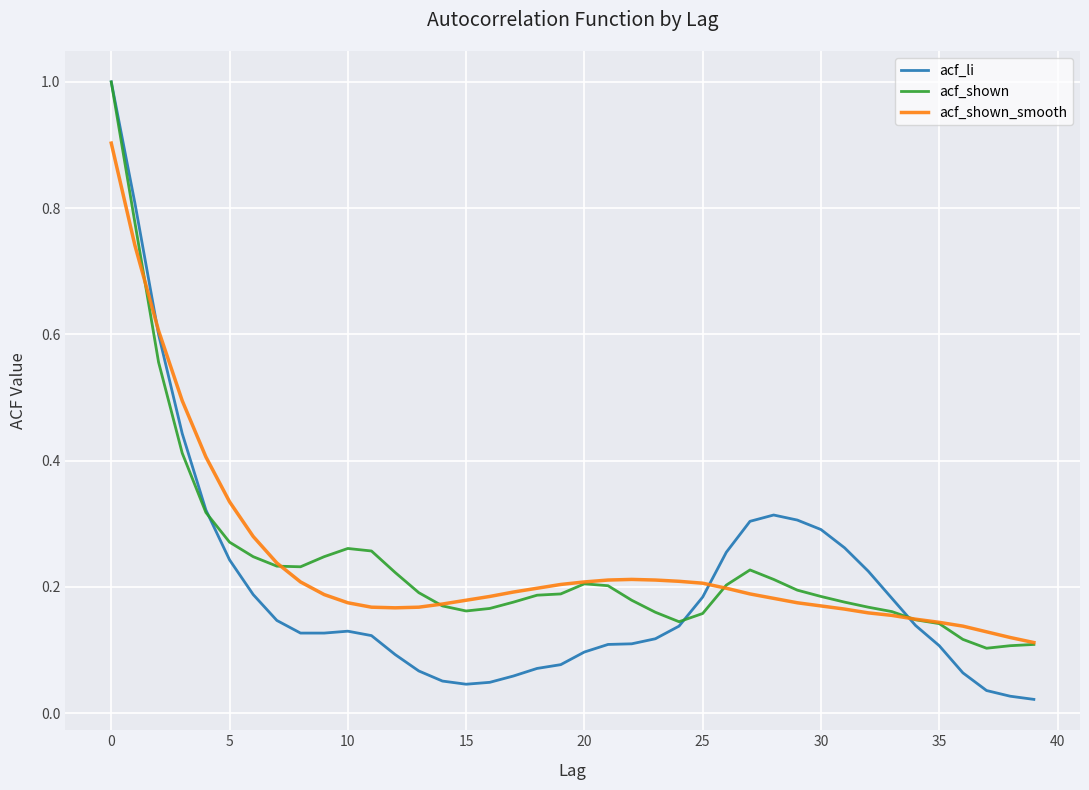

How many acf_shown_smooth values are between 0 and 1?

40